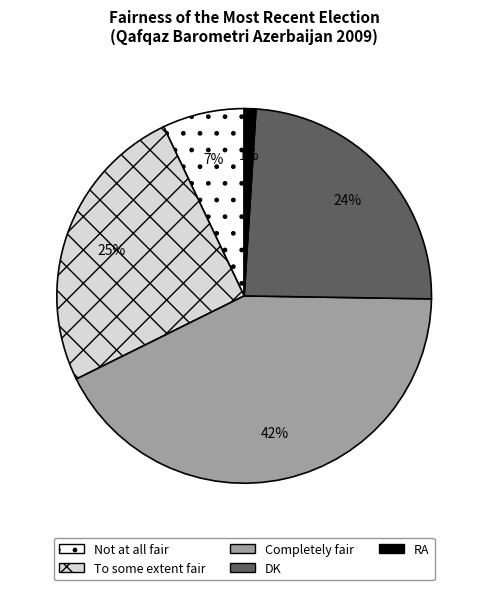

Rank the categories by value from lowest to highest.

RA, Not at all fair, DK, To some extent fair, Completely fair